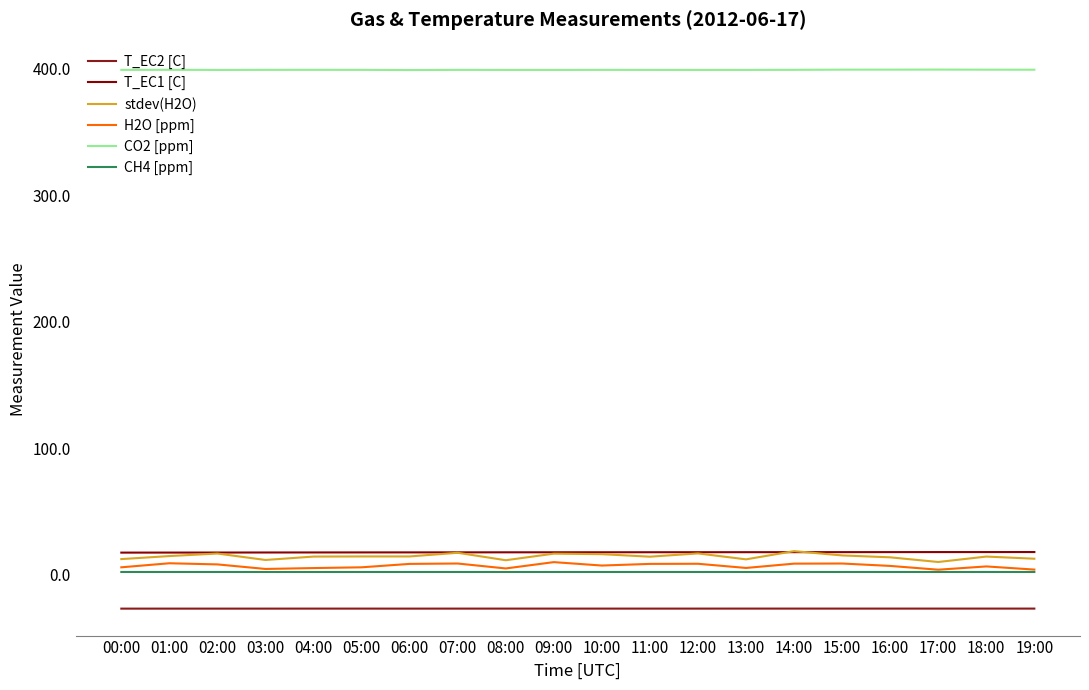

What is the difference between the highest and lowest values at 09:00?

426.3